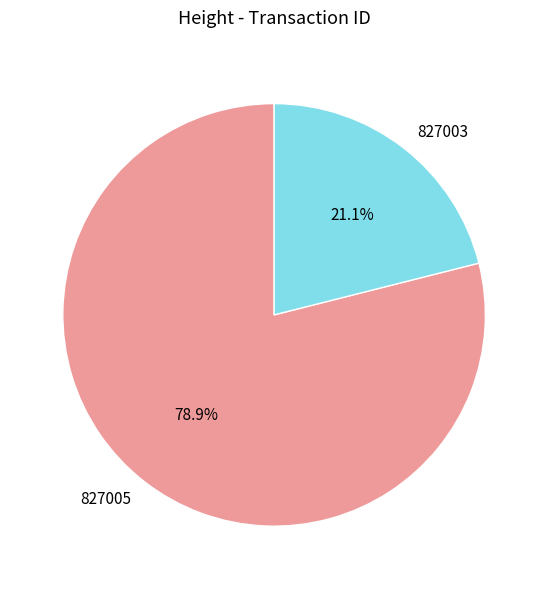

What percentage is the 827005 slice, to the nearest percent?

79%